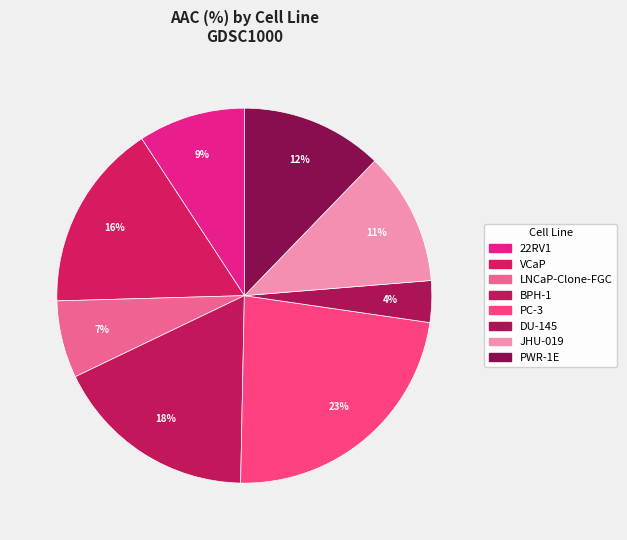

What is the ratio of the value at PC-3 to the value at DU-145?

6.4